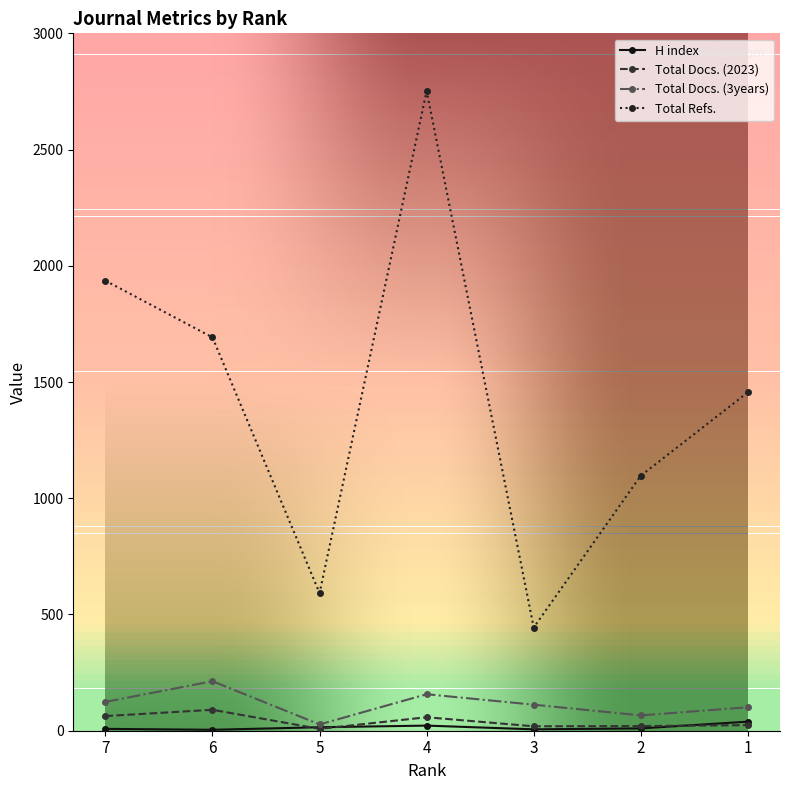

Which series has the largest total across all categories?

Total Refs.